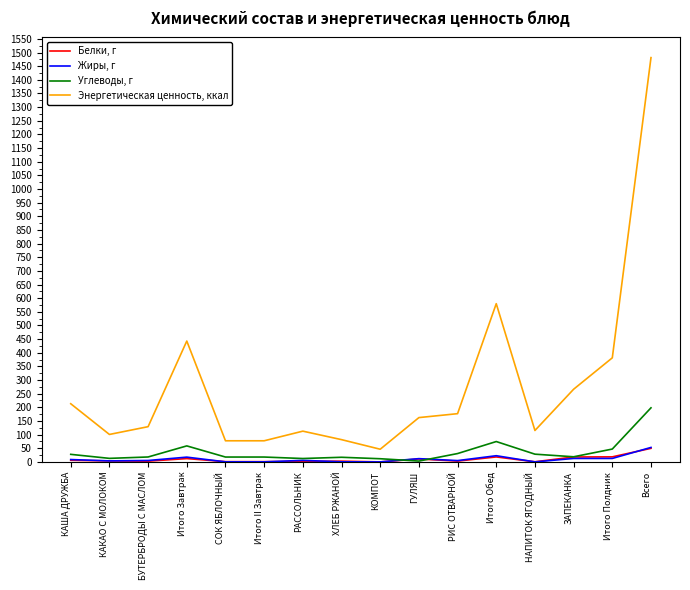

Rank the series by their maximum value, from lowest to highest.

Белки, г, Жиры, г, Углеводы, г, Энергетическая ценность, ккал